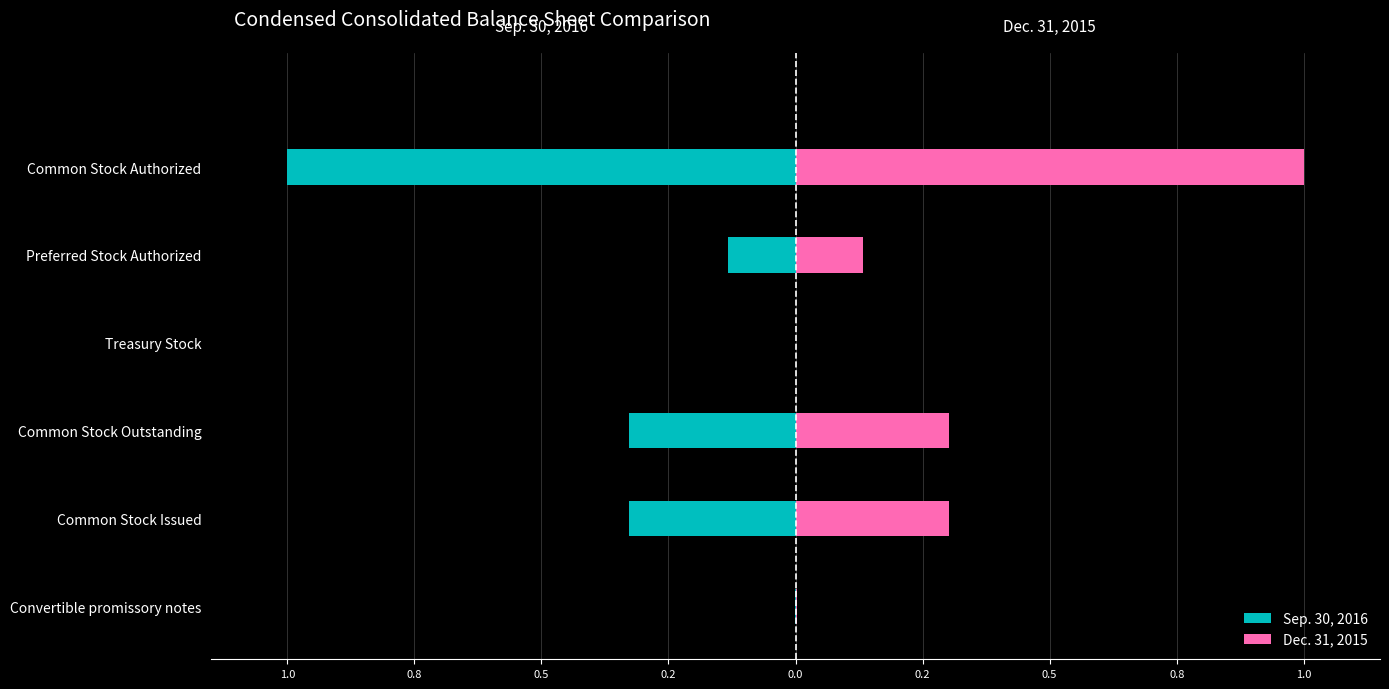

The value of Dec. 31, 2015 at Common Stock Authorized is 1.3. True or false?

False